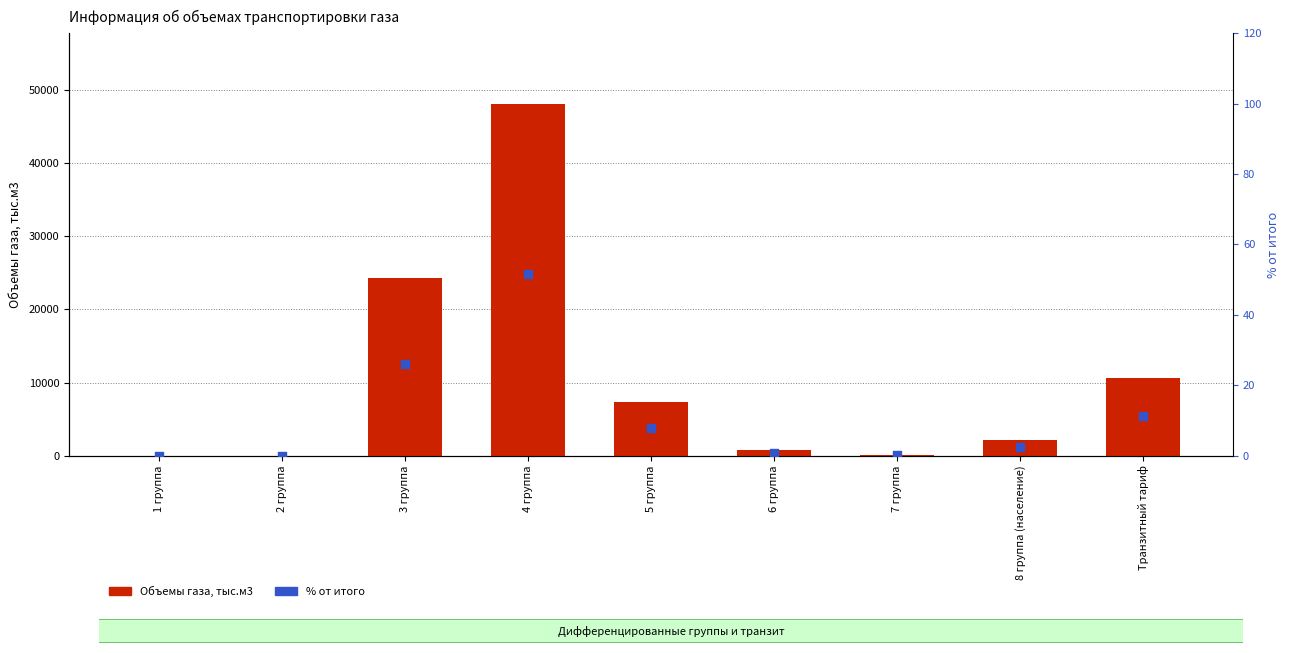

What are all the series names shown in the legend?

Объемы газа, тыс.м3, % от итого